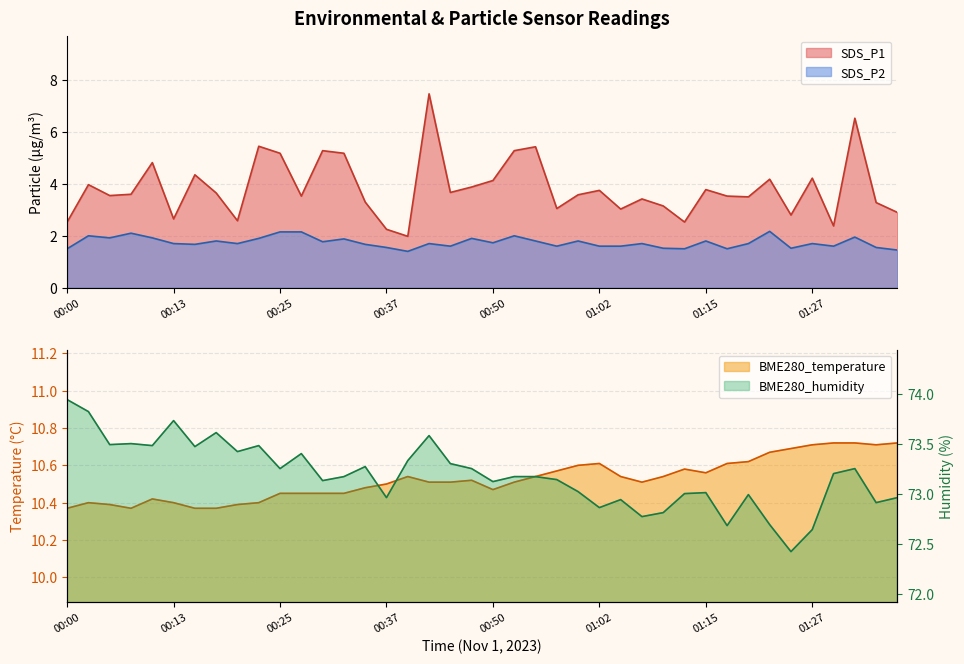

What is the smallest value displayed?

1.4